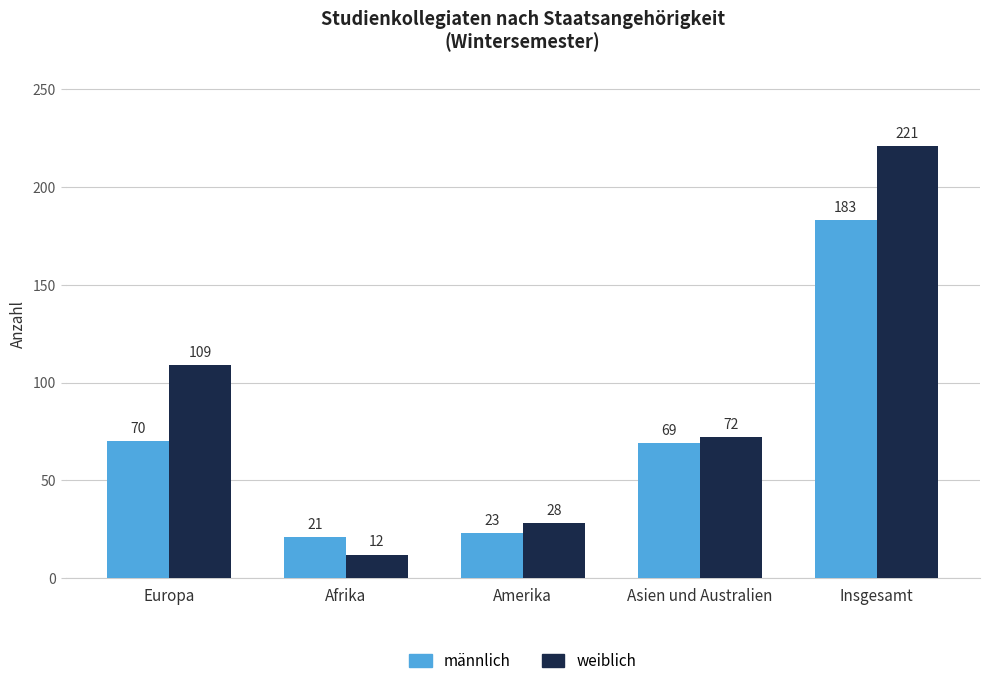

What is the average value of the weiblich series?

88